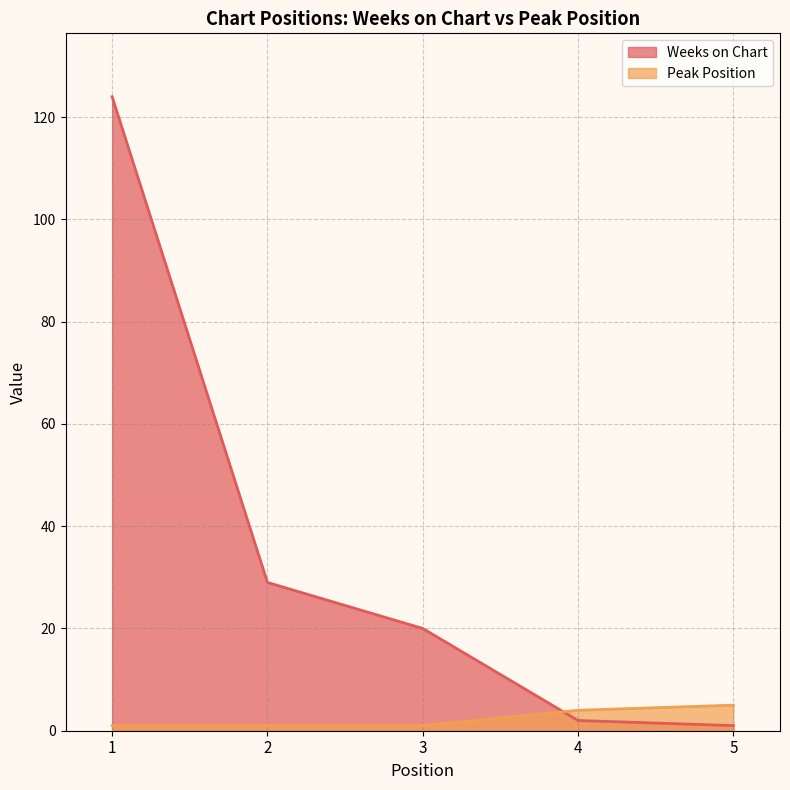

What is the total value across all series at 3?

21